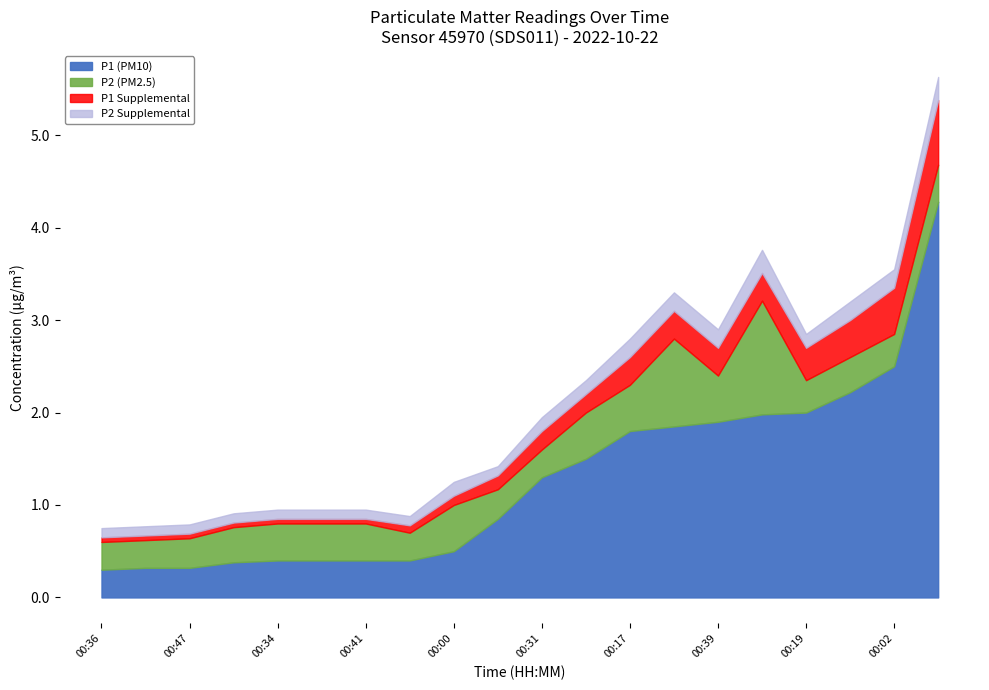

What is the minimum value for P1 (PM10)?

0.3